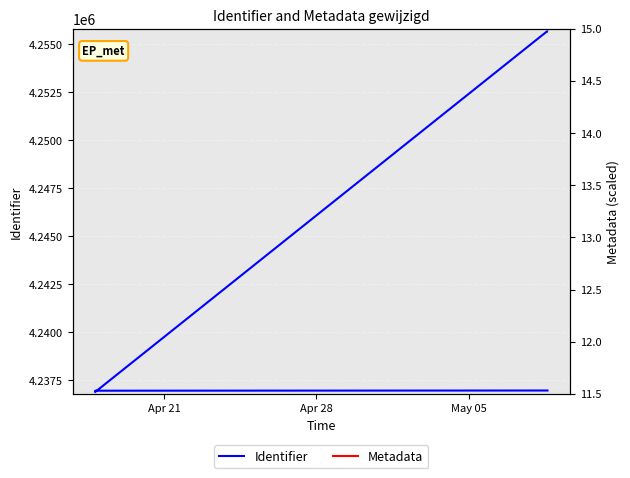

In Metadata, how many points are lower than both neighbors (excluding endpoints)?

1